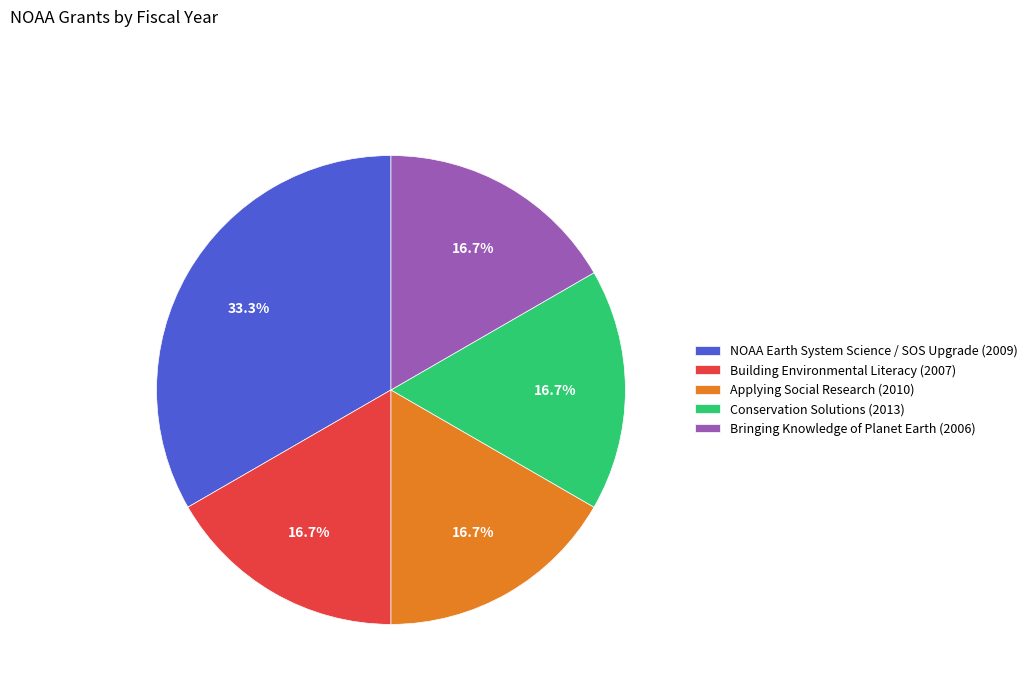

Count the number of slices in the pie.

5